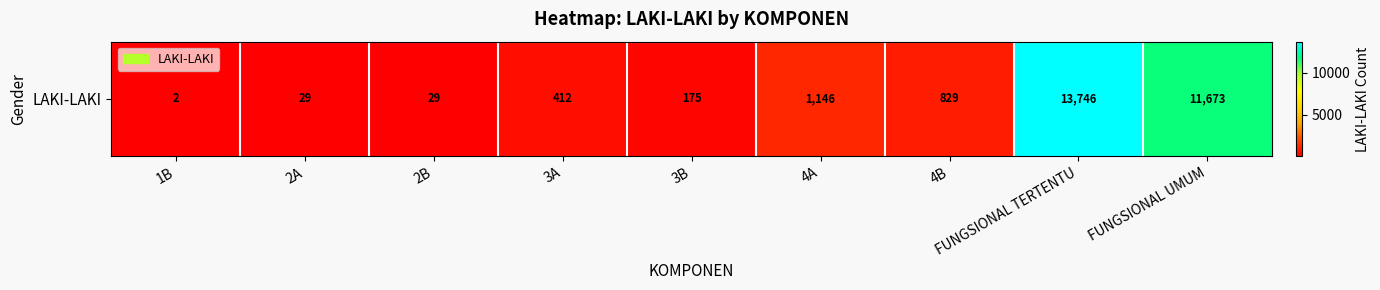

What is the difference between the values at 3A and 4A?

734